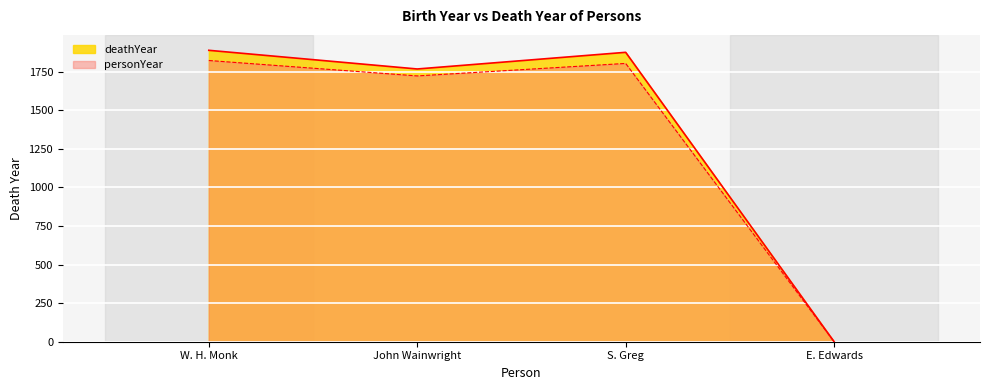

Is it true that the value at John Wainwright is 916?

False